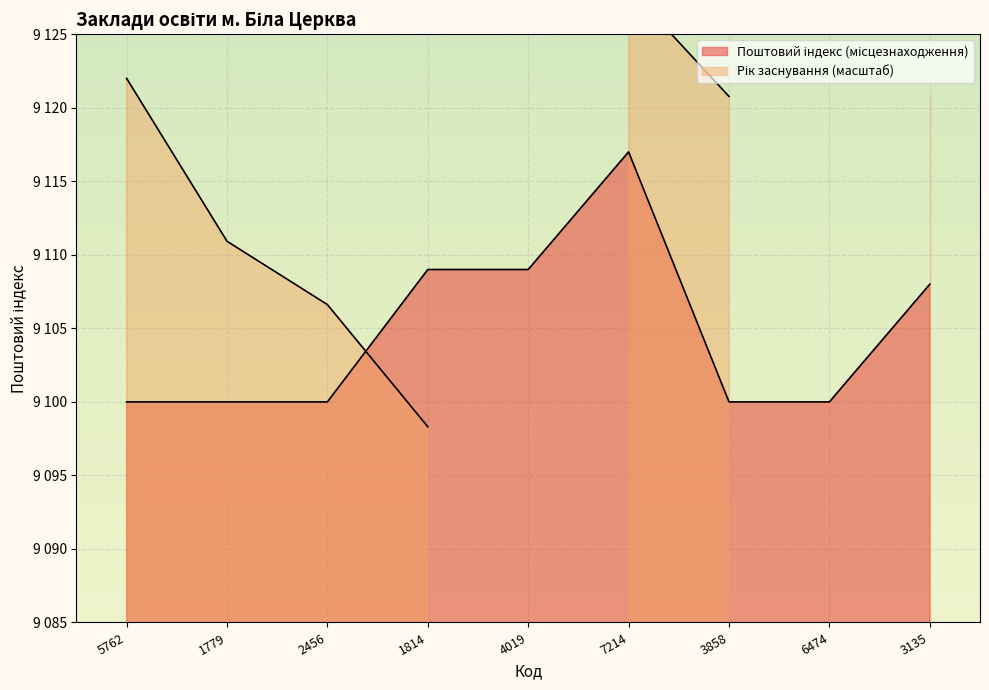

What is the label of the 5th point from the right?

4019